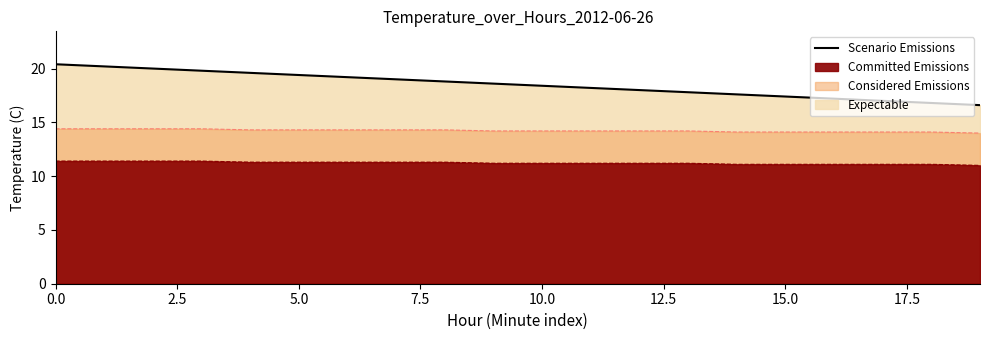

Reading left to right, list all the values displayed in this chart.

20.4	20.2	20.0	19.8	19.6	19.4	19.2	19.0	18.8	18.6	18.4	18.2	18.0	17.8	17.6	17.4	17.2	17.0	16.8	16.6